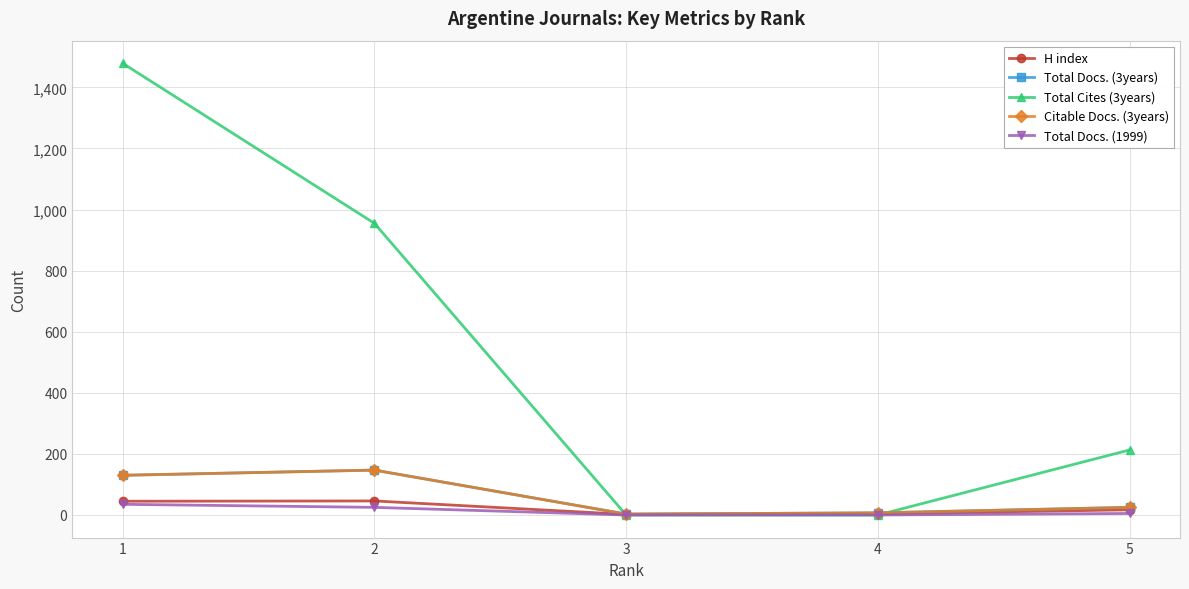

The value of H index at 5 is 17. True or false?

True